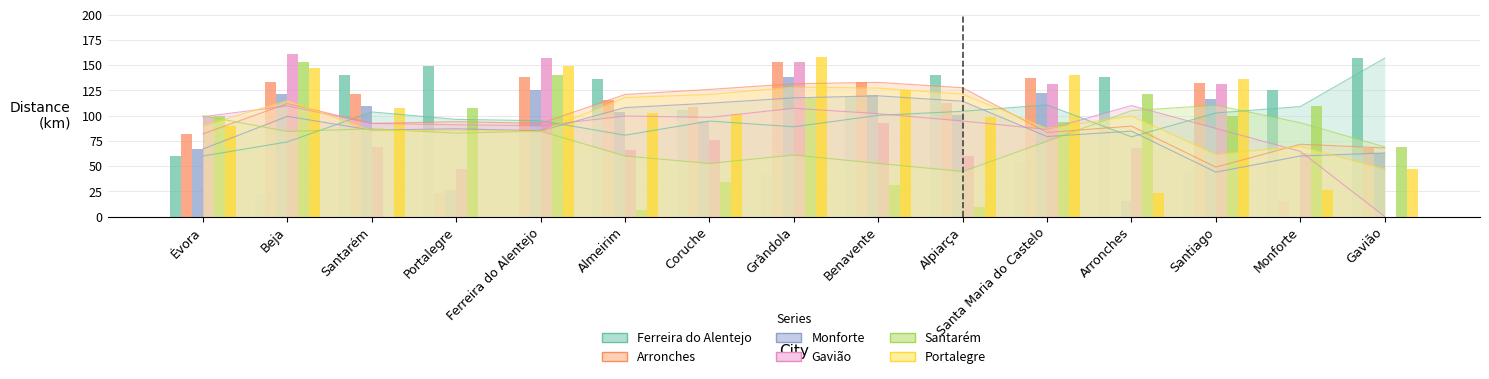

Which label corresponds to the largest value in the chart?

Beja